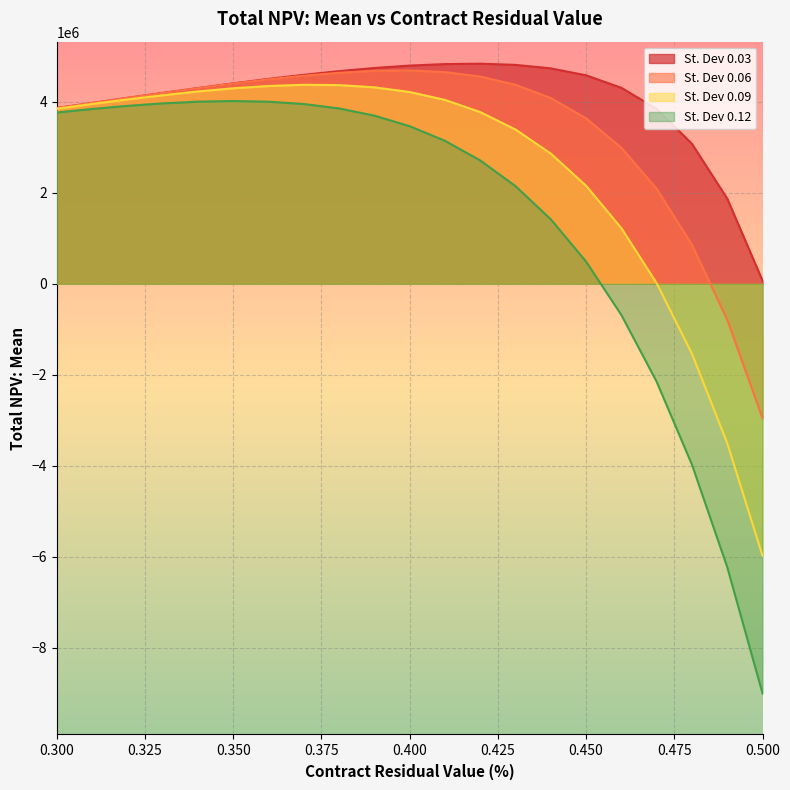

What is the label of the 20th point from the right?

0.31